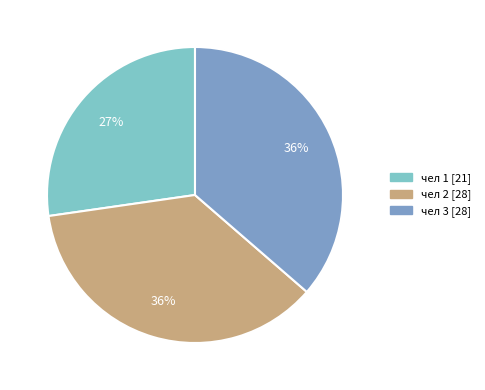

To the nearest percent, what percentage of the pie is чел 1?

27%